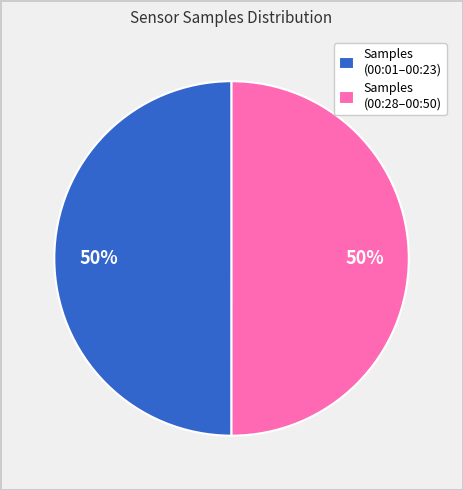

The Samples (00:01–00:23) slice represents 50% of the pie. True or false?

True